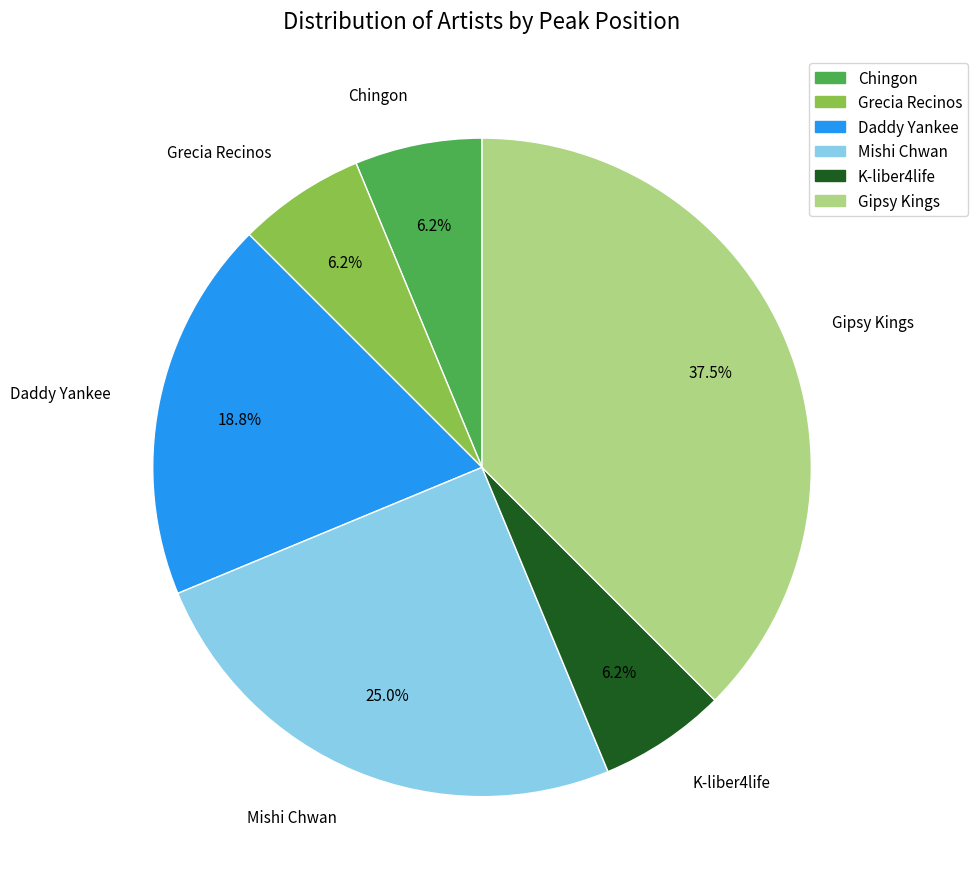

How many segments does this pie chart have?

6